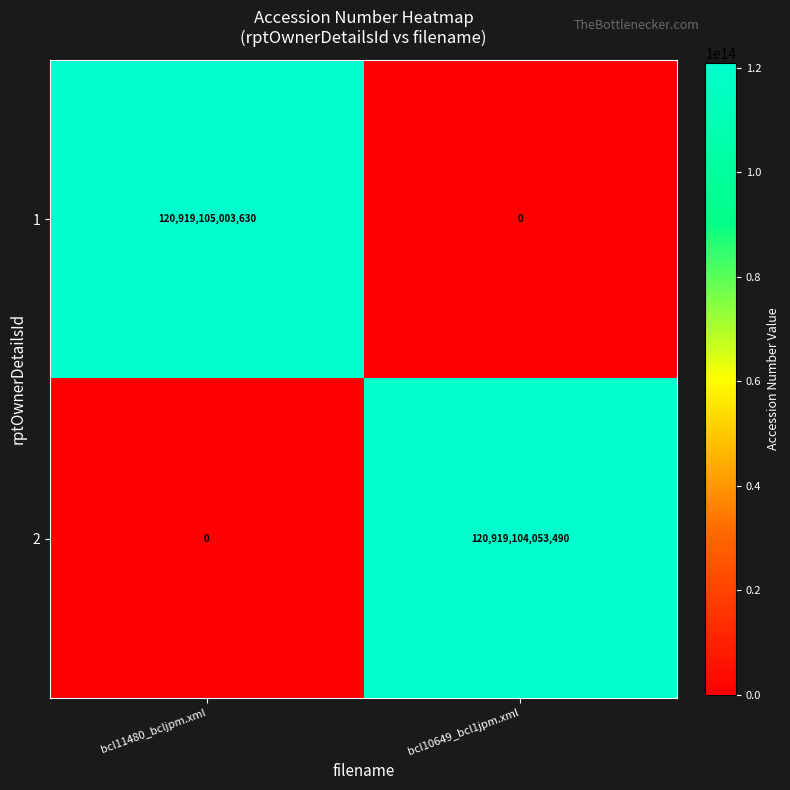

What is the difference between the 1 values at bcl10649_bcl1jpm.xml and bcl11480_bcljpm.xml?

120919105003630